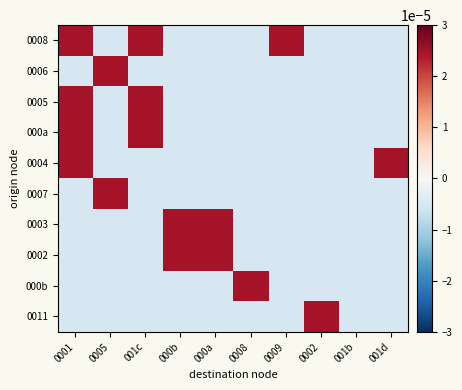

Which series has the largest total across all categories?

0008